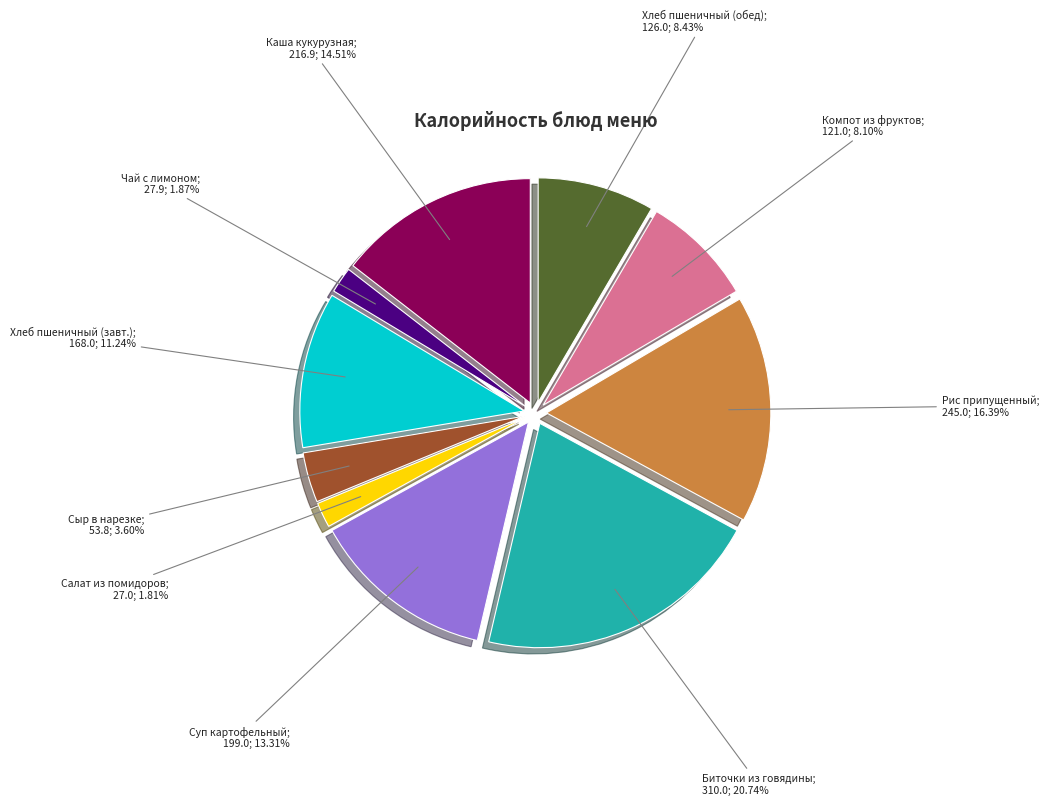

How many segments does this pie chart have?

10